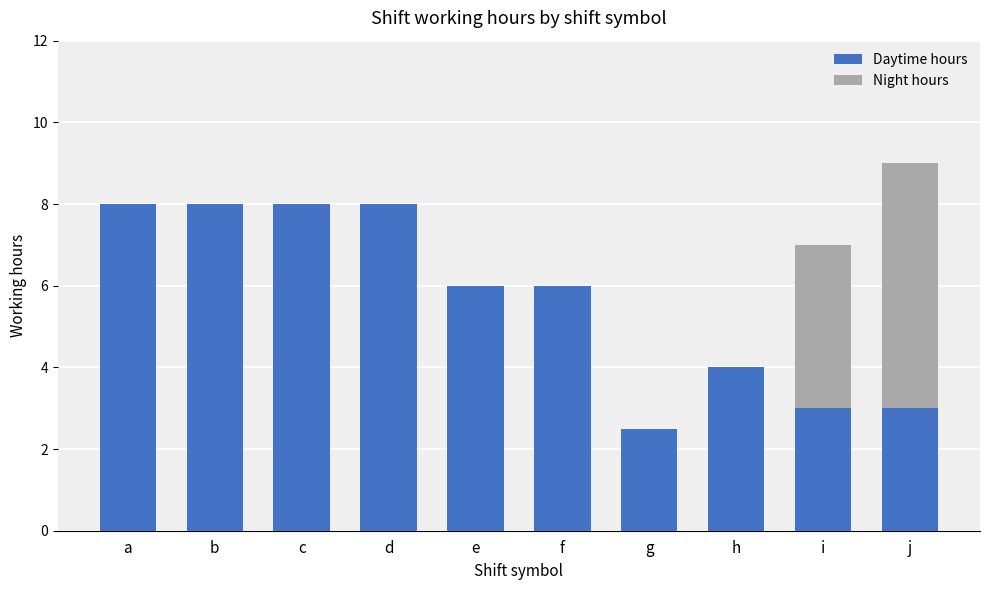

Is it true that Daytime hours equals 3.6 at b?

False